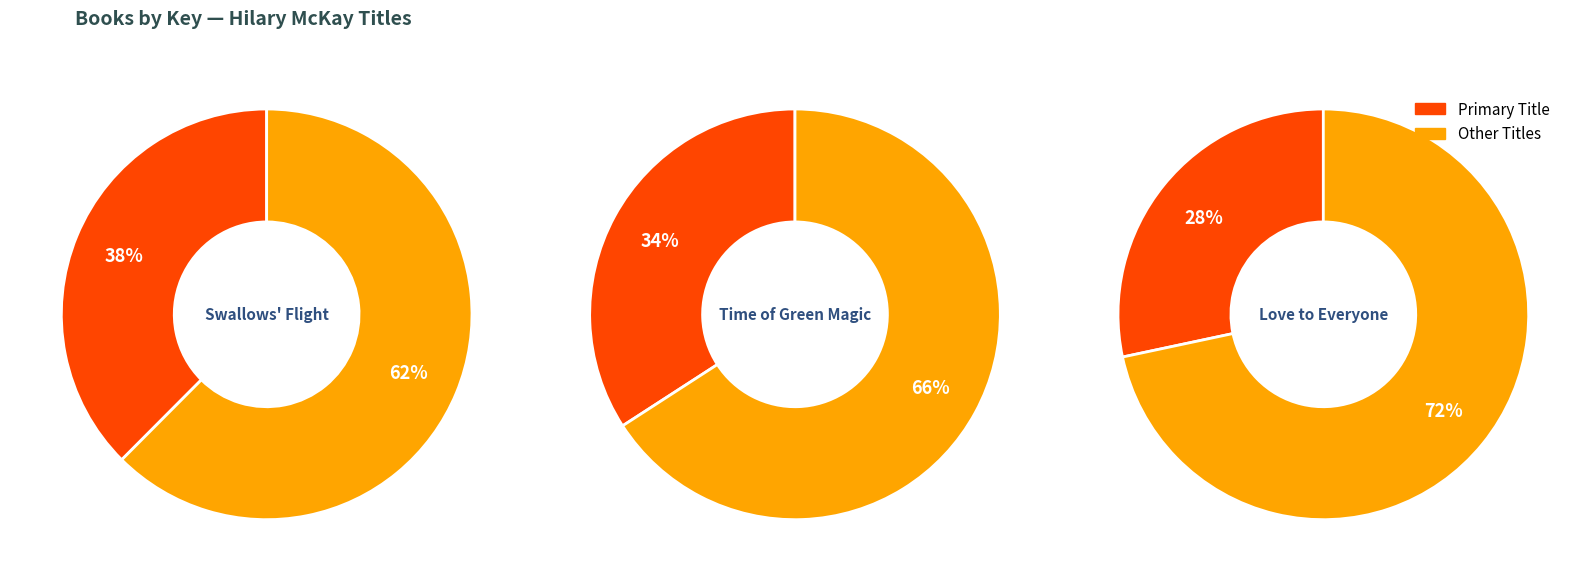

Count the number of slices in the pie.

3